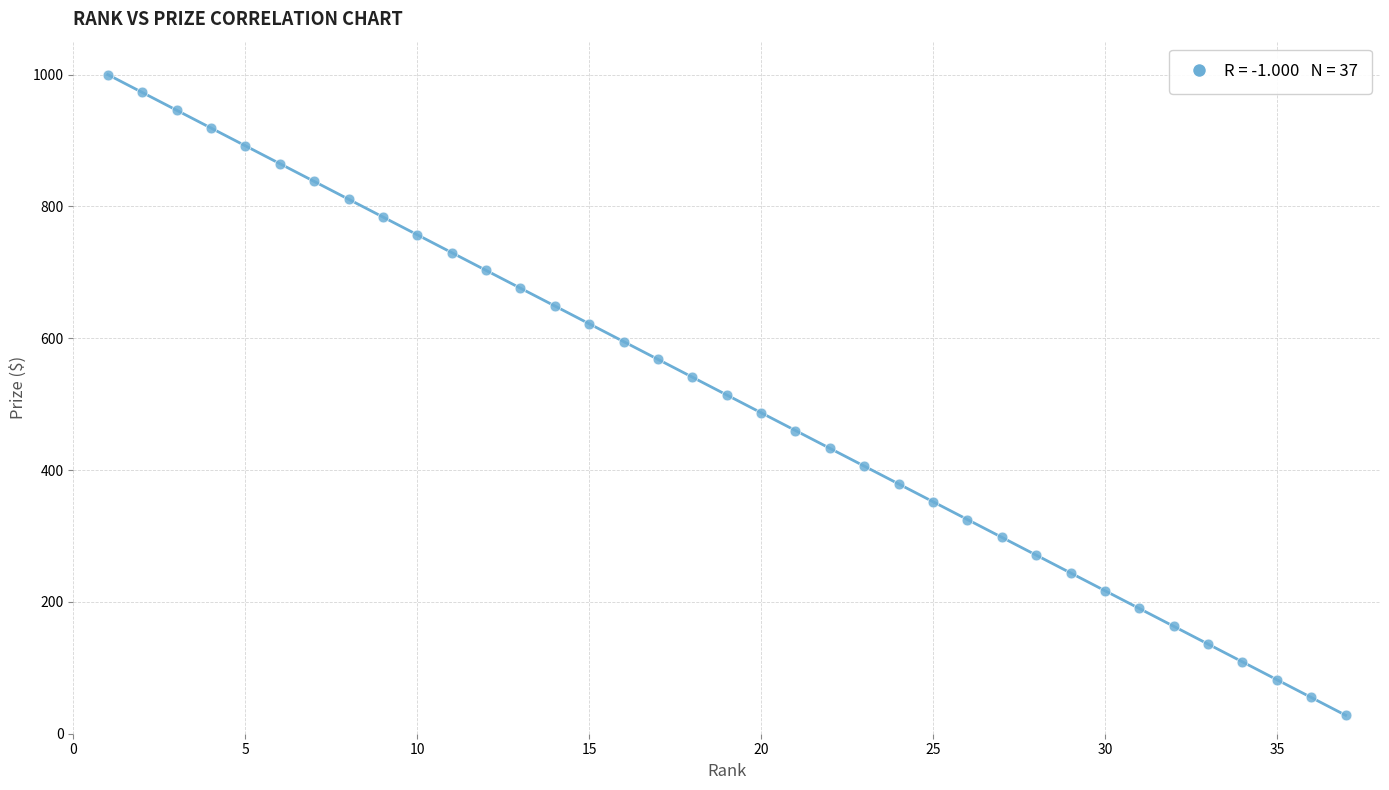

What is the range of Y values (max minus min)?

972